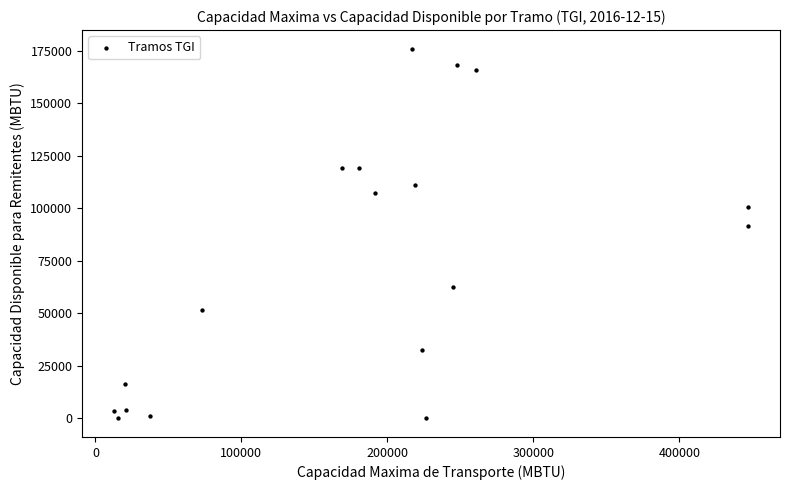

What Y value in the scatter plot is closest to 87973?

91783.9